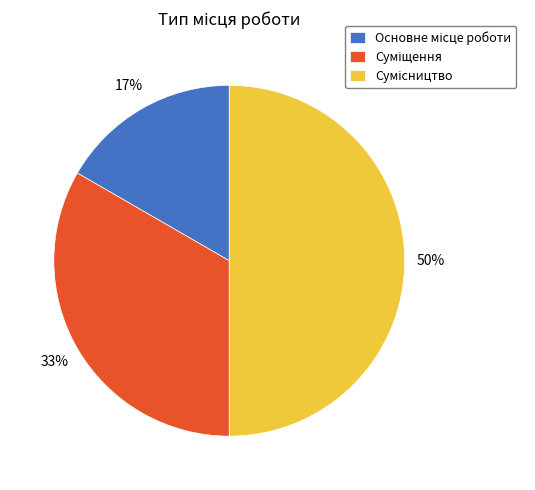

To the nearest percent, what is the difference between the largest and smallest slice percentages?

33%